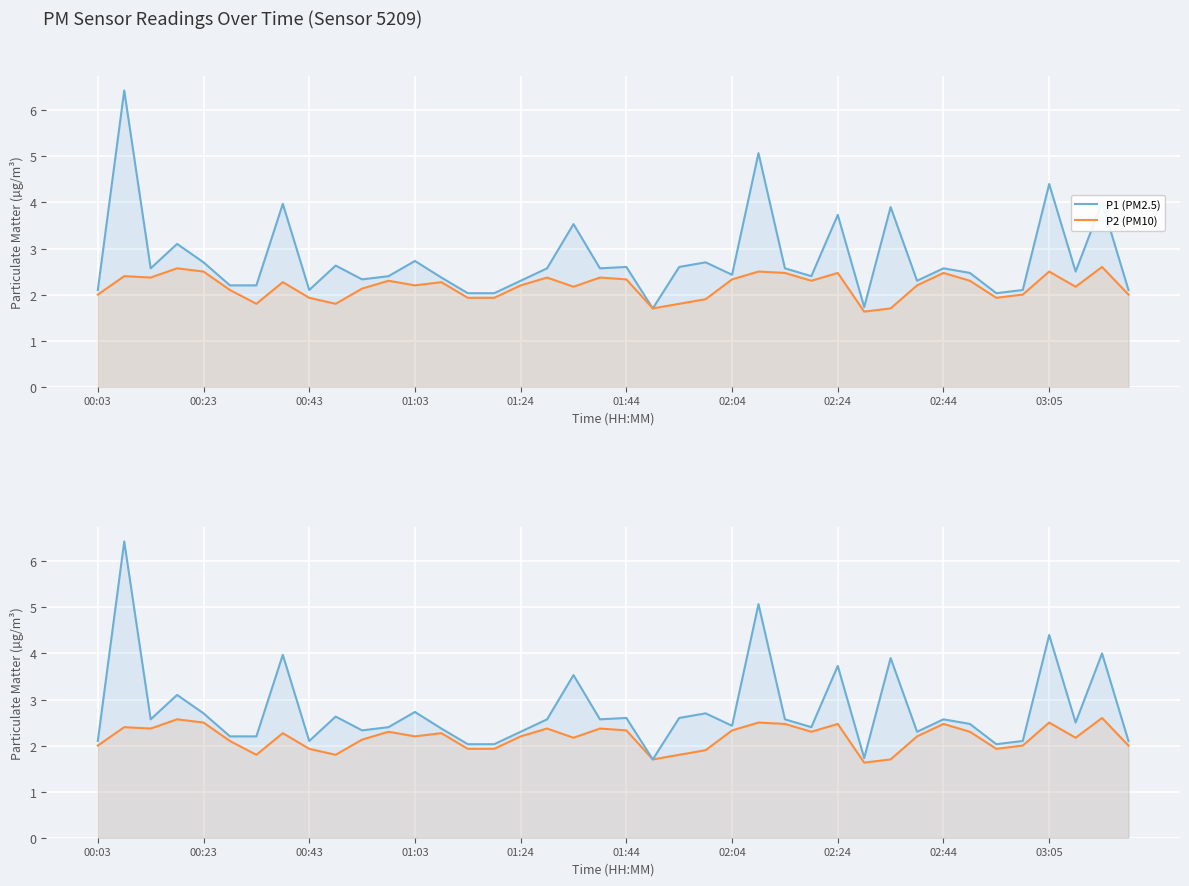

At which category does P1 (PM2.5) reach its first local valley?

00:43